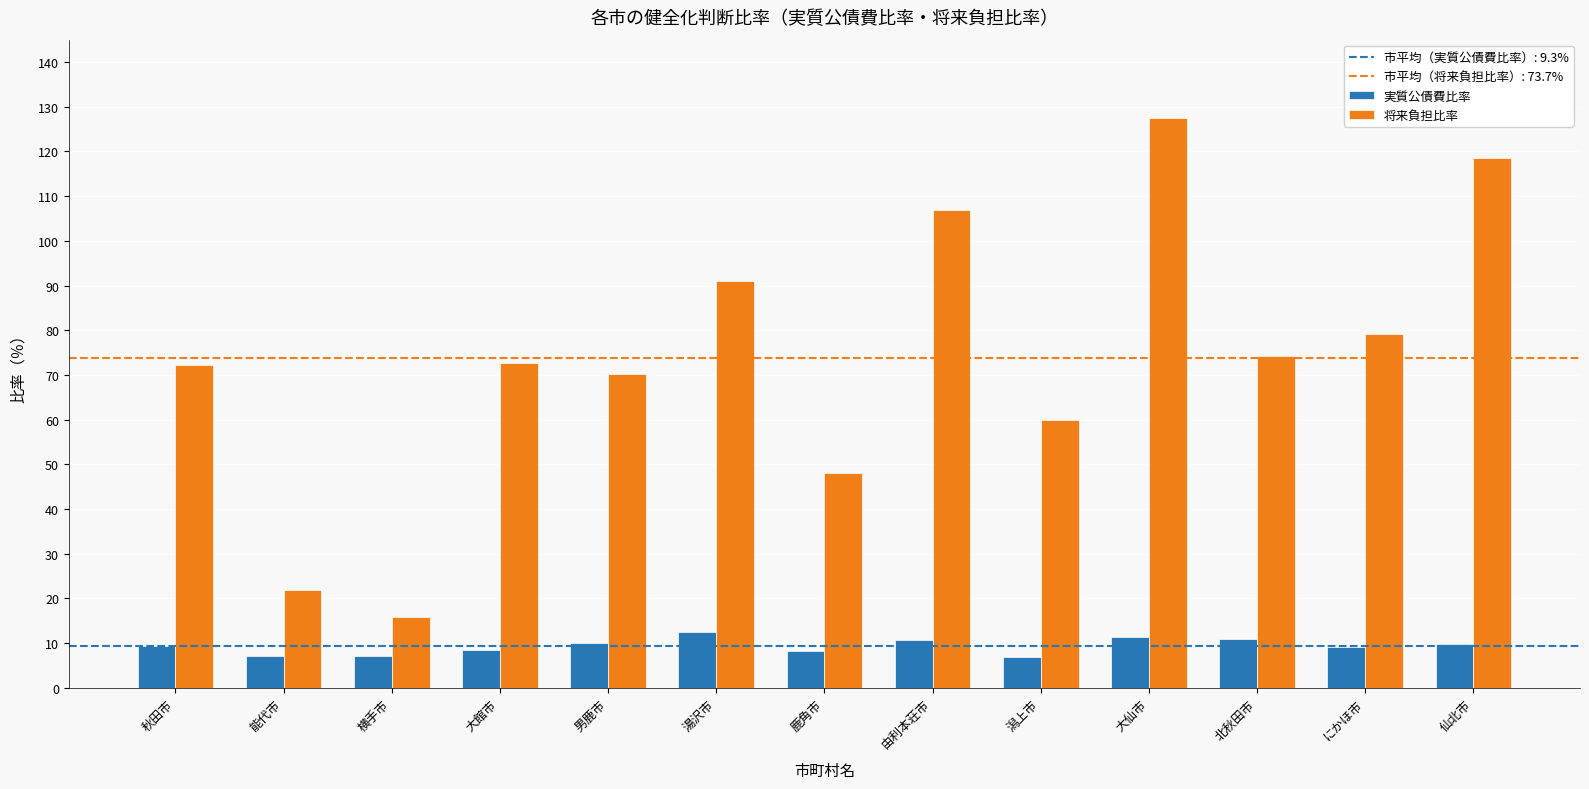

What is the difference between the highest and lowest values at 仙北市?

108.7